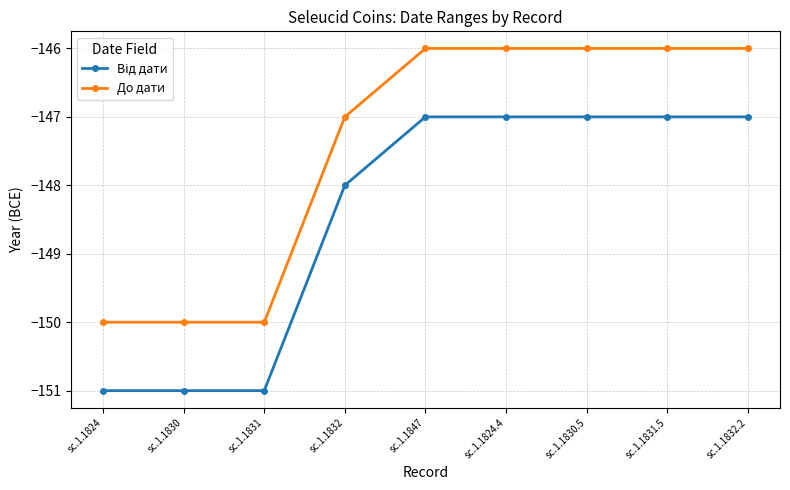

What is the label of the 1st point from the left?

sc.1.1824